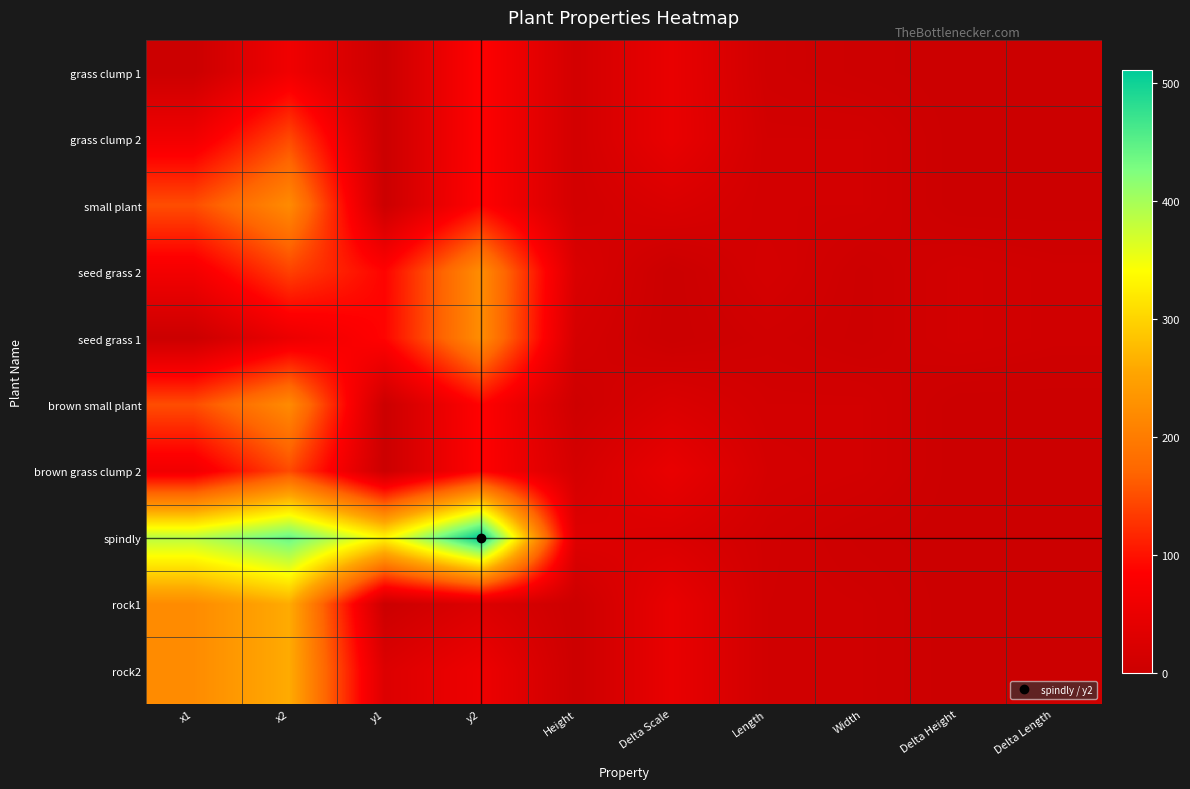

List the series in order of their peak value, lowest first.

grass clump 1, grass clump 2, brown grass clump 2, small plant, brown small plant, seed grass 2, seed grass 1, rock1, rock2, spindly